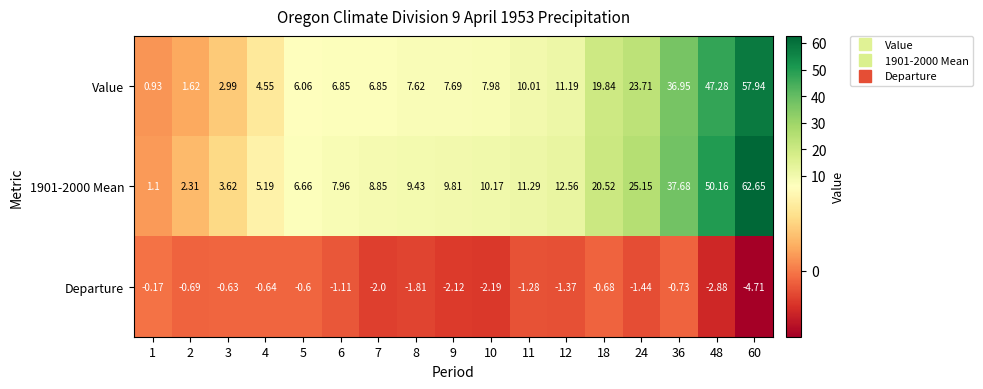

Between 7 and 11, which series saw the biggest shift?

Value